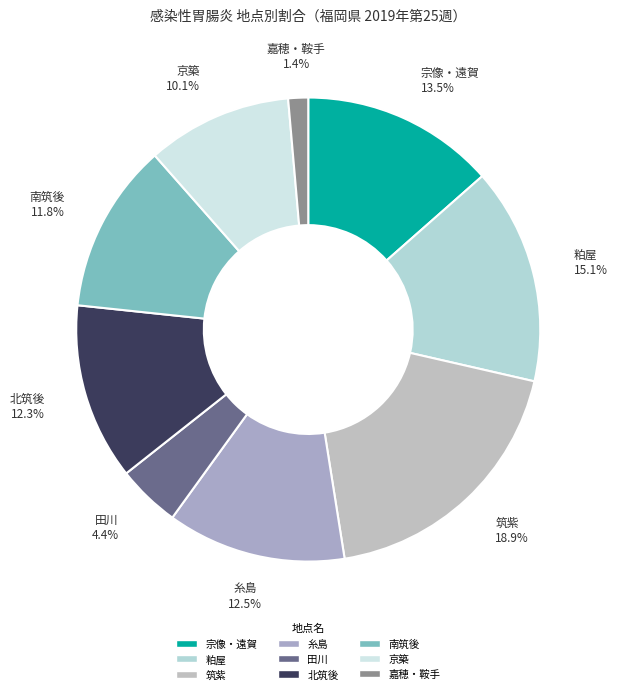

How many slices are in this pie chart?

9